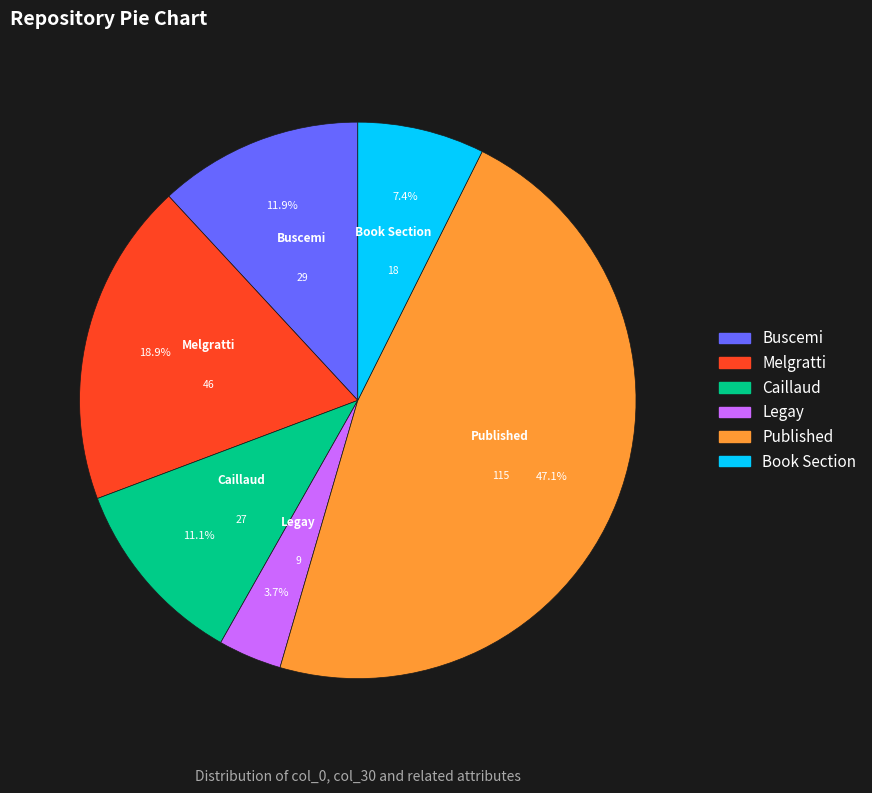

True or false: Book Section accounts for 16% of the total.

False